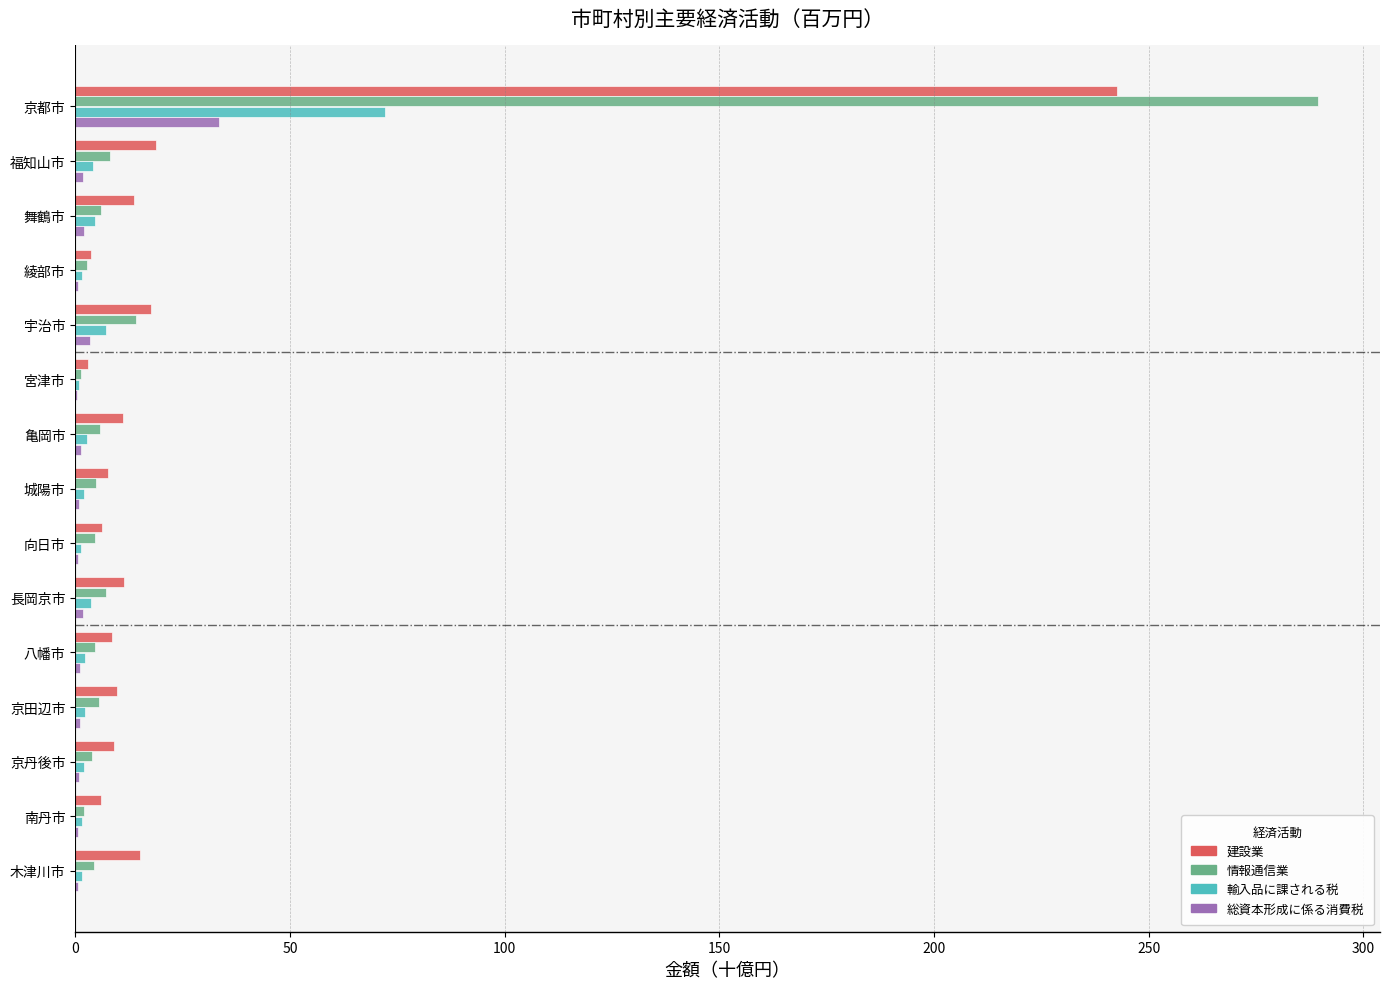

The value of 建設業 at 城陽市 is 7.7. True or false?

True